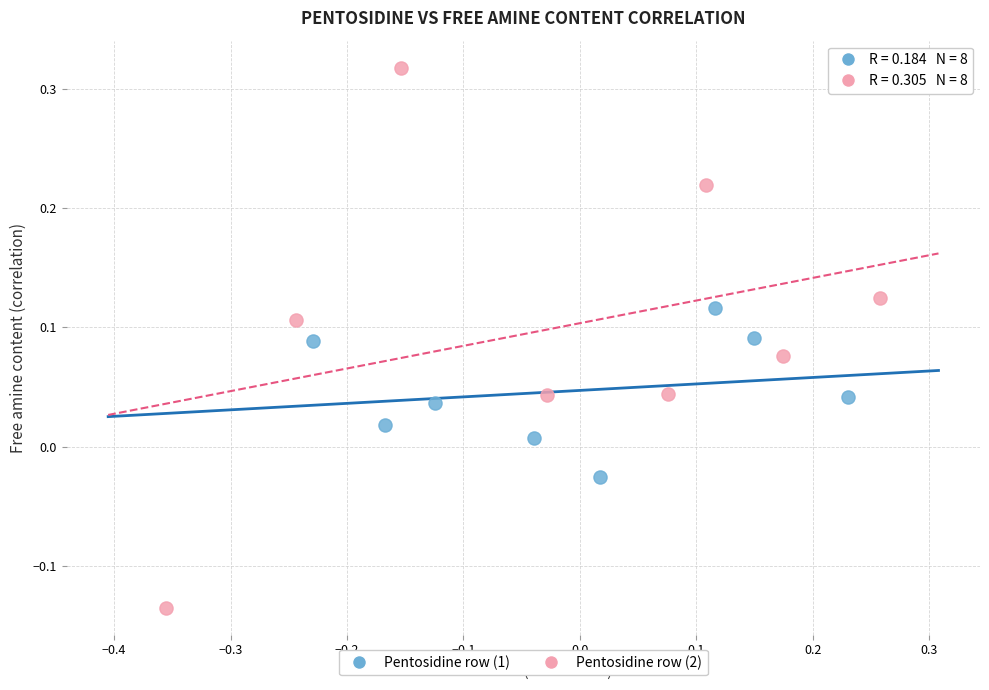

Which series reaches the maximum Y coordinate?

Pentosidine row (2)